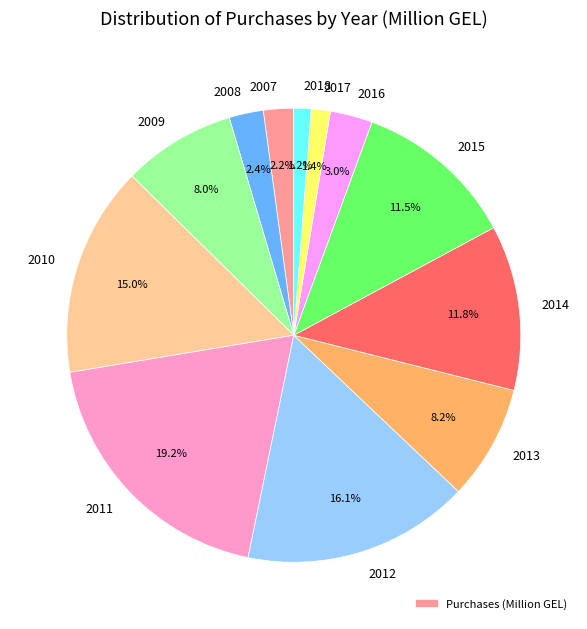

Is there any slice that represents more than half of the pie?

No